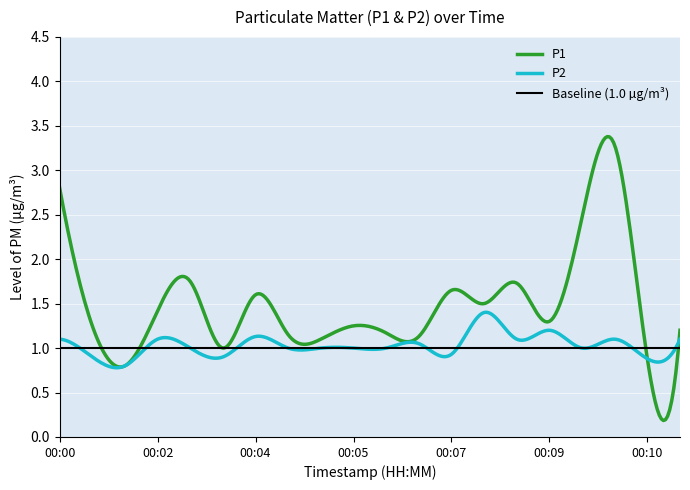

True or false: P1 and P2 cross at least once.

True